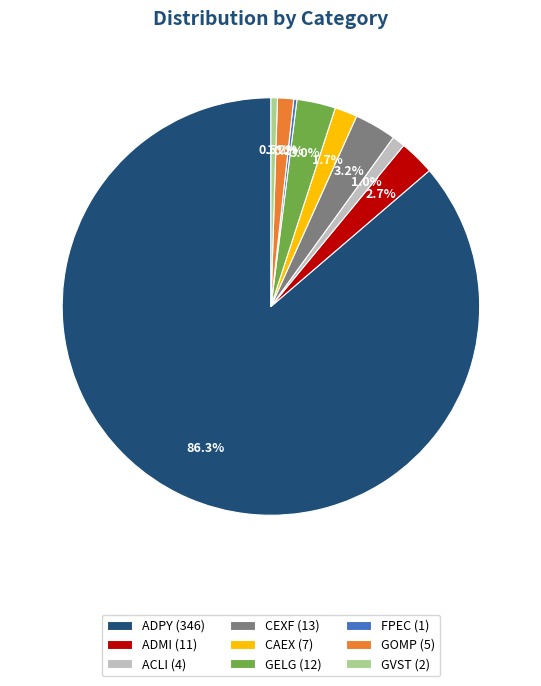

To the nearest percent, what is the average slice percentage?

11%